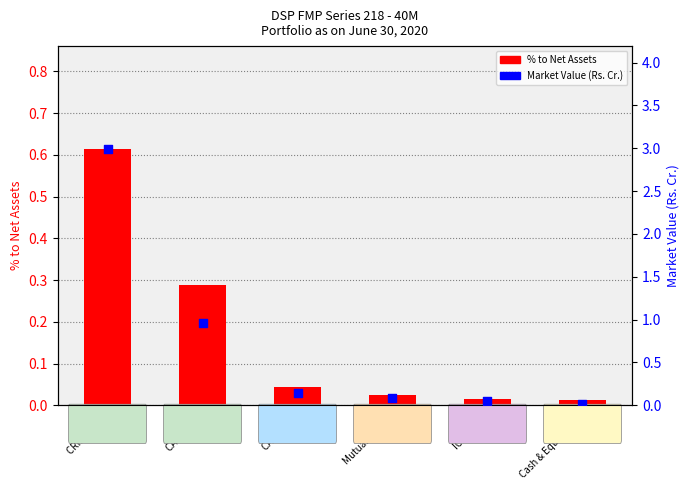

Which series has the largest total across all categories?

Market Value (Rs. Cr.)